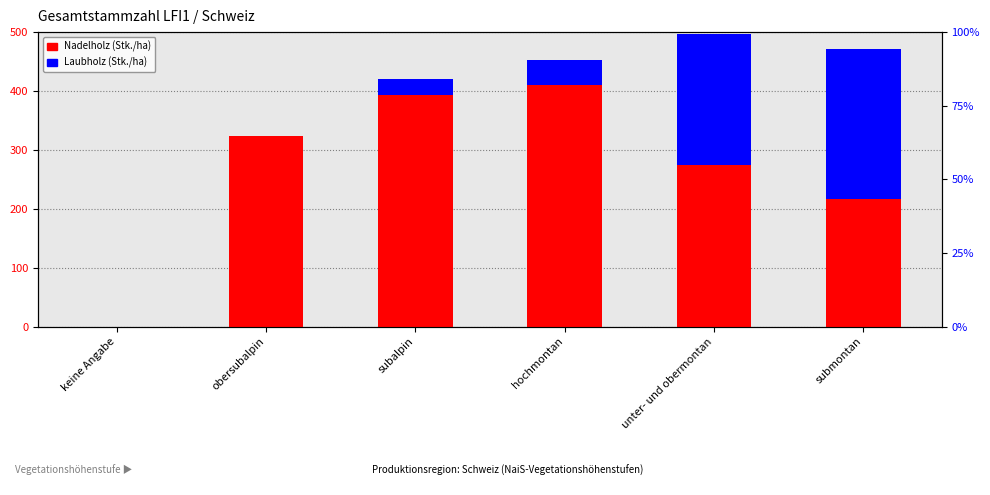

How many positive values does the Nadelholz series have?

5